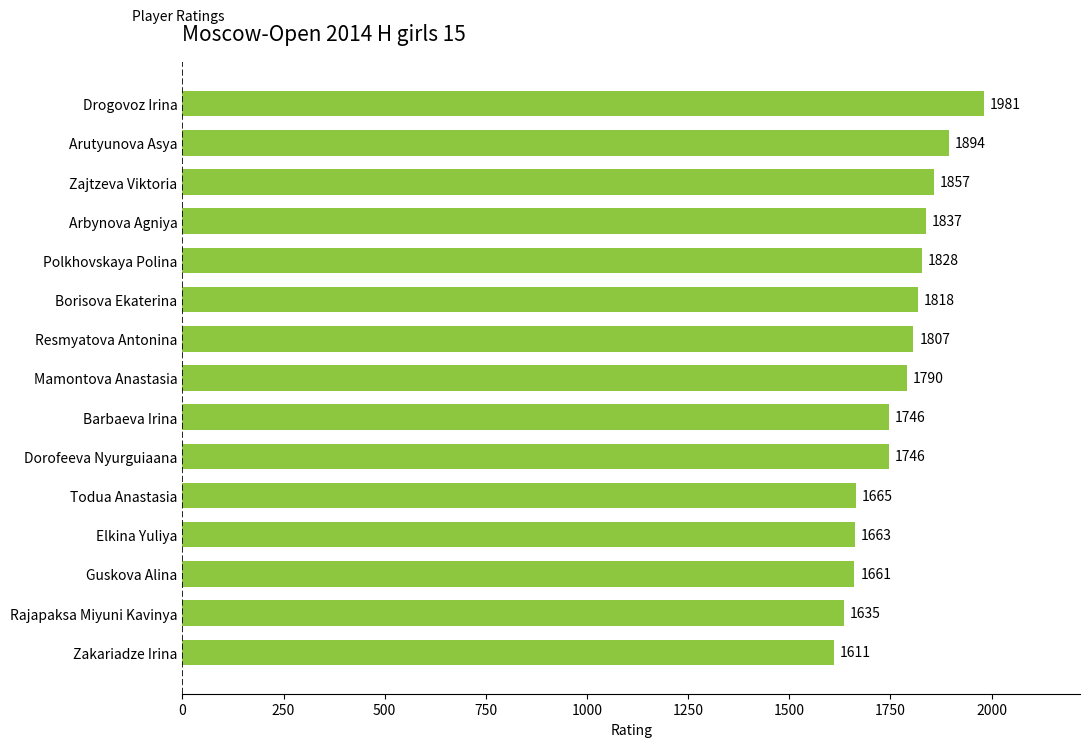

Which label corresponds to the largest value in the chart?

Drogovoz Irina